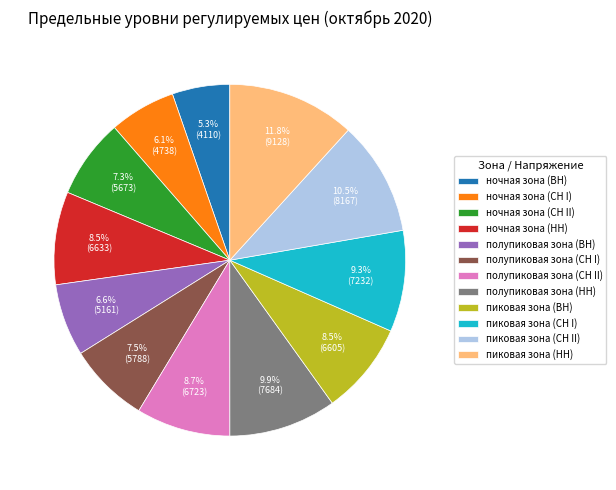

True or false: полупиковая зона (НН) accounts for 3% of the total.

False